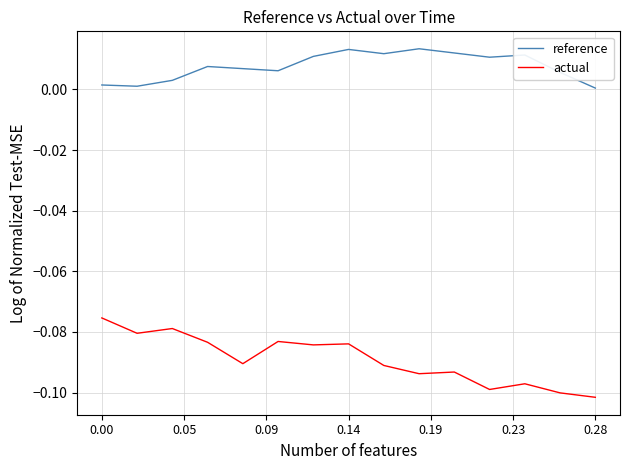

Which series has the largest total across all categories?

reference